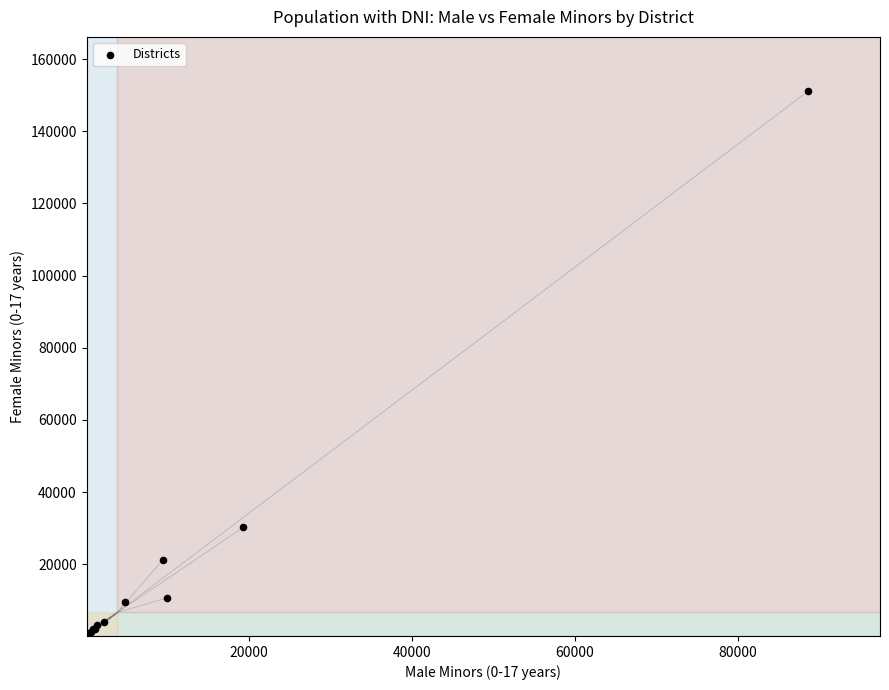

What Y value in the scatter plot is closest to 75592?

30234